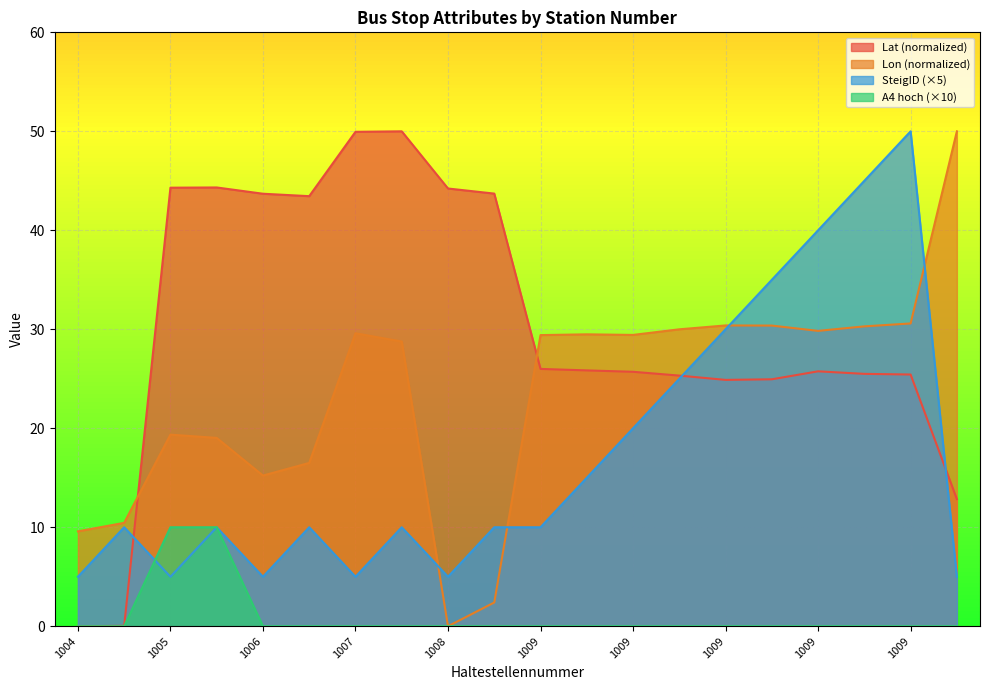

Where do Lat and Lon first cross each other?

1004 and 1005